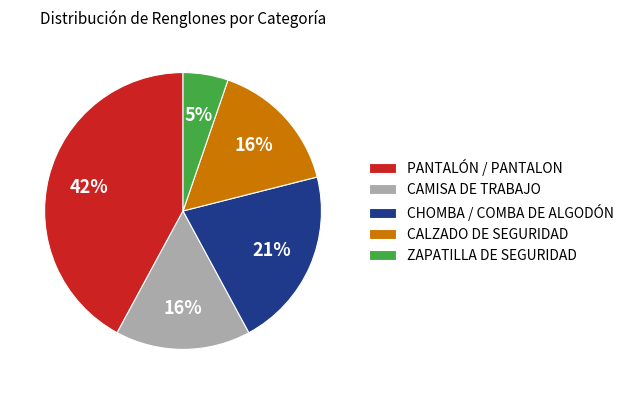

How many slices are in this pie chart?

5